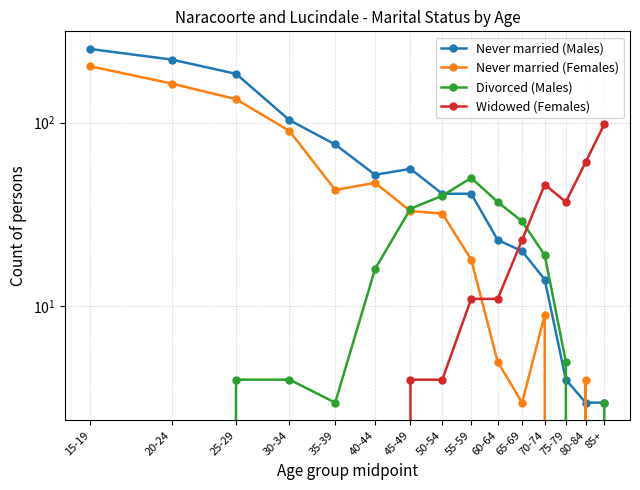

True or false: Widowed (Females) and Divorced (Males) intersect in this chart.

True